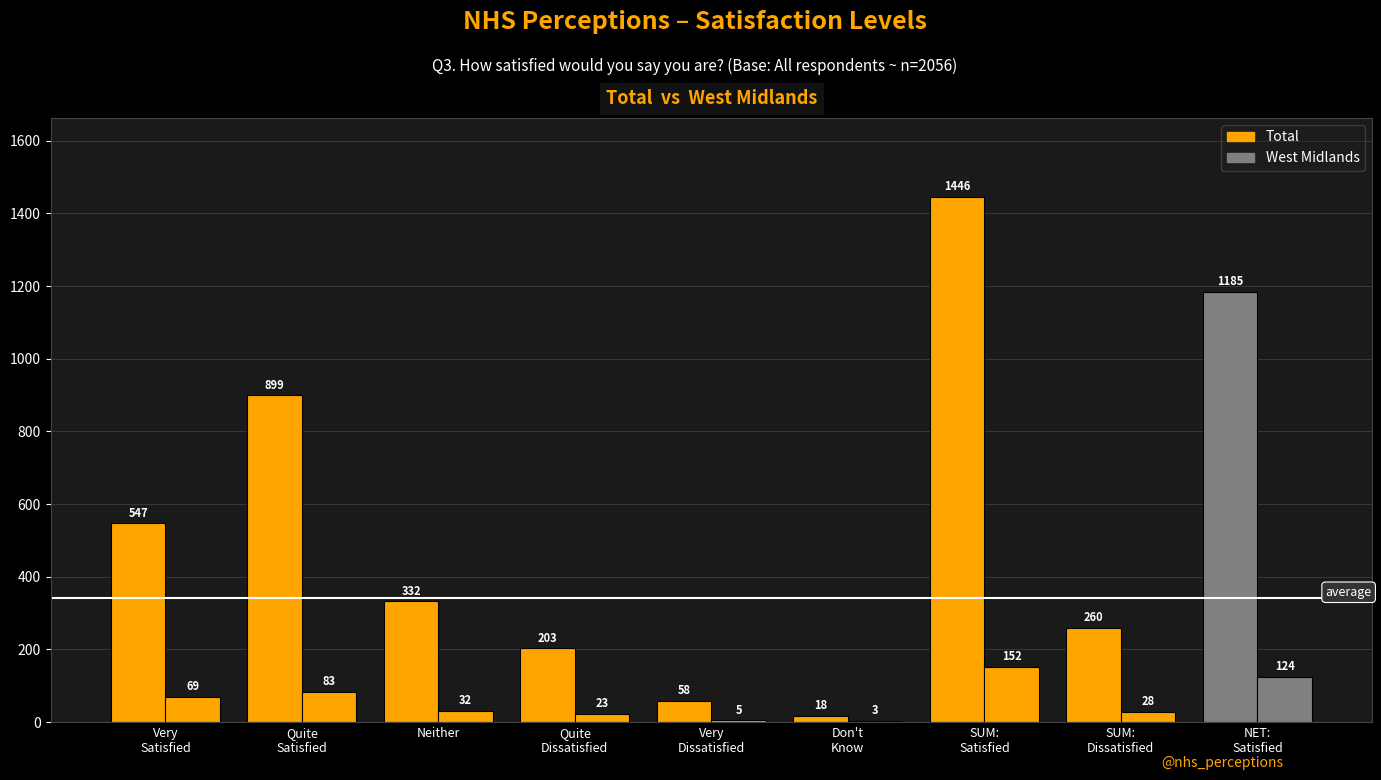

Count the number of data series in this chart.

2